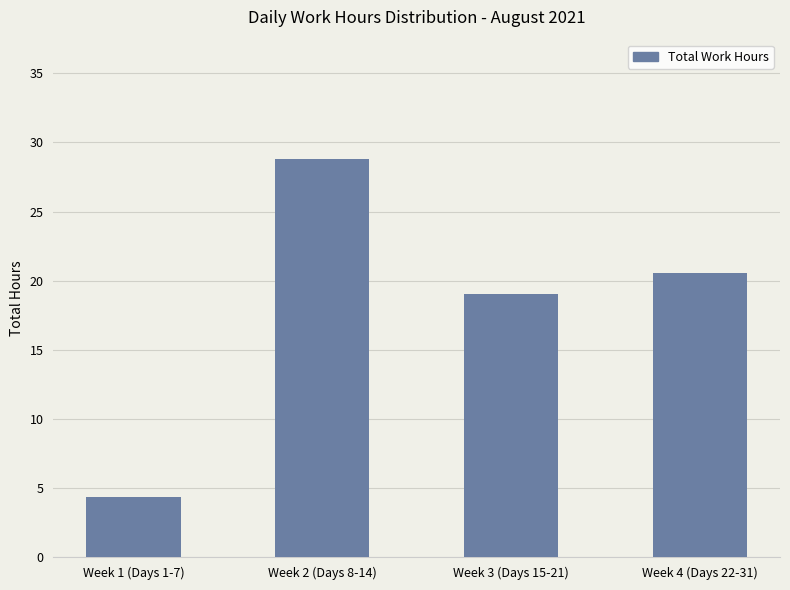

Does the chart contain stacked bars?

No